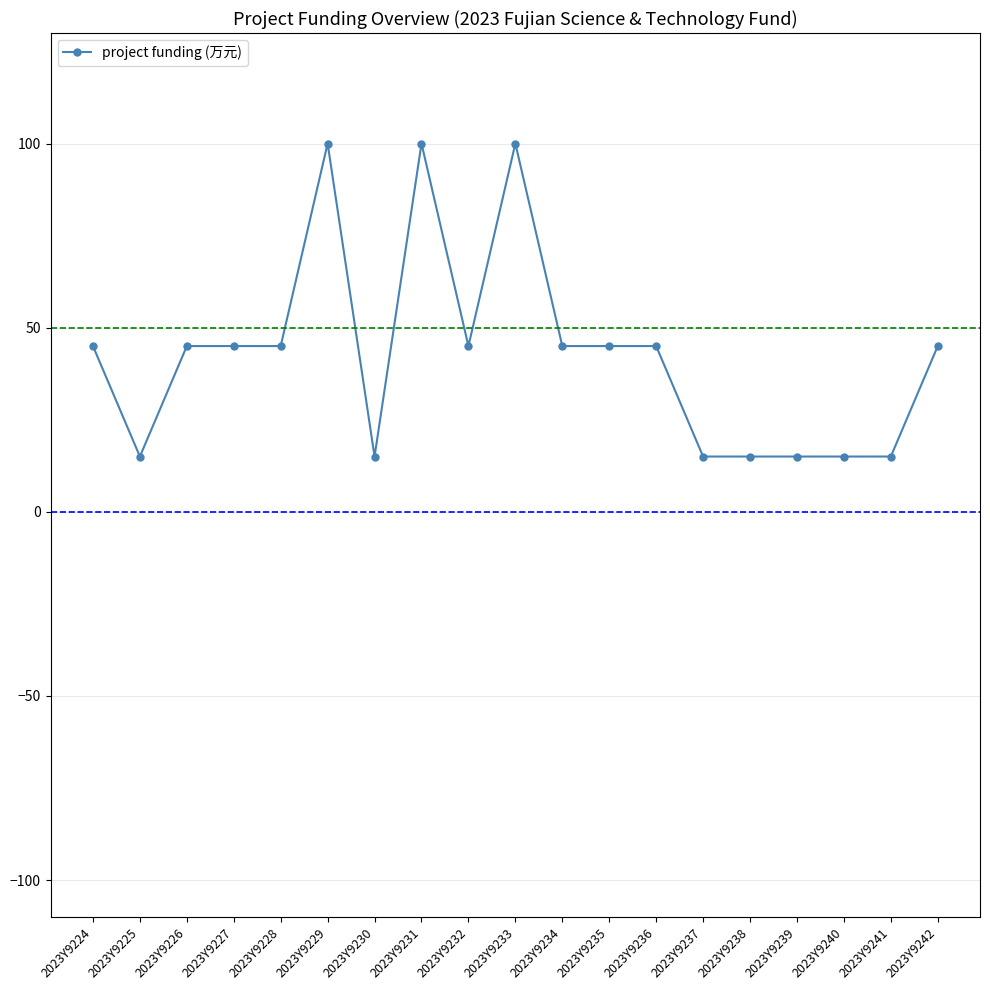

What is the change in value from 2023Y9224 to 2023Y9240?

-30